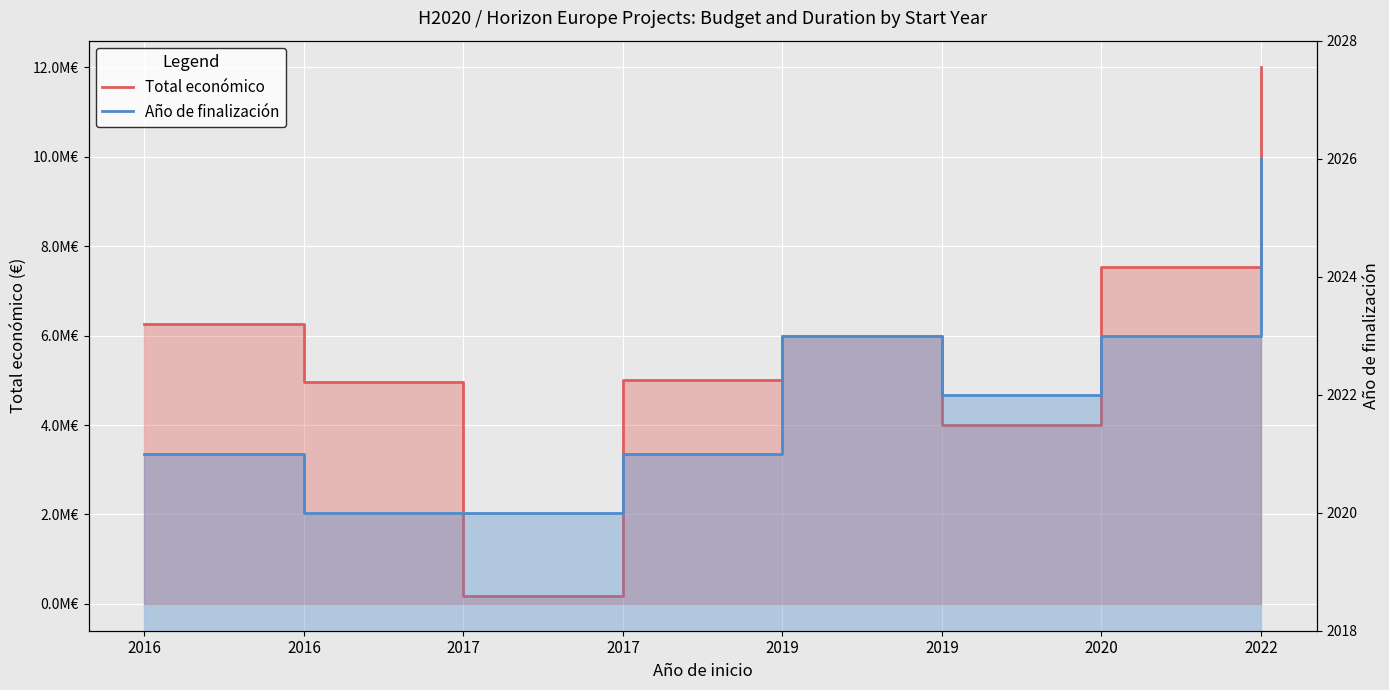

Between 2017 and 2019, which is larger?

2019